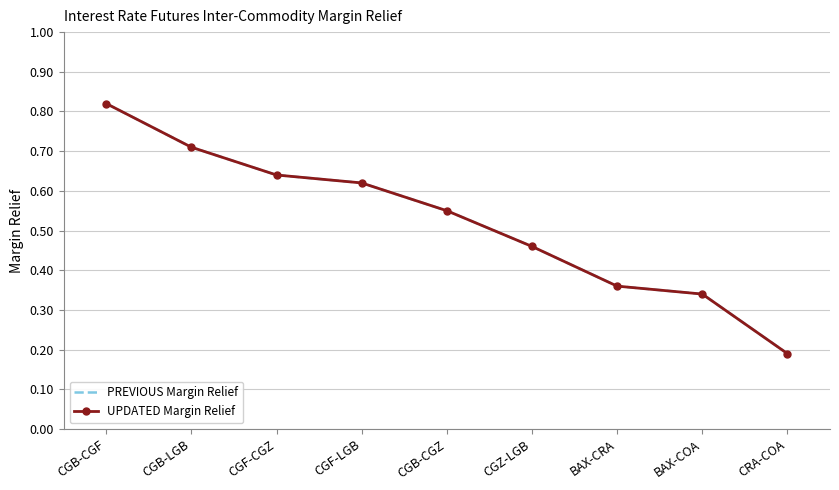

Does the chart have visible grid lines?

Yes